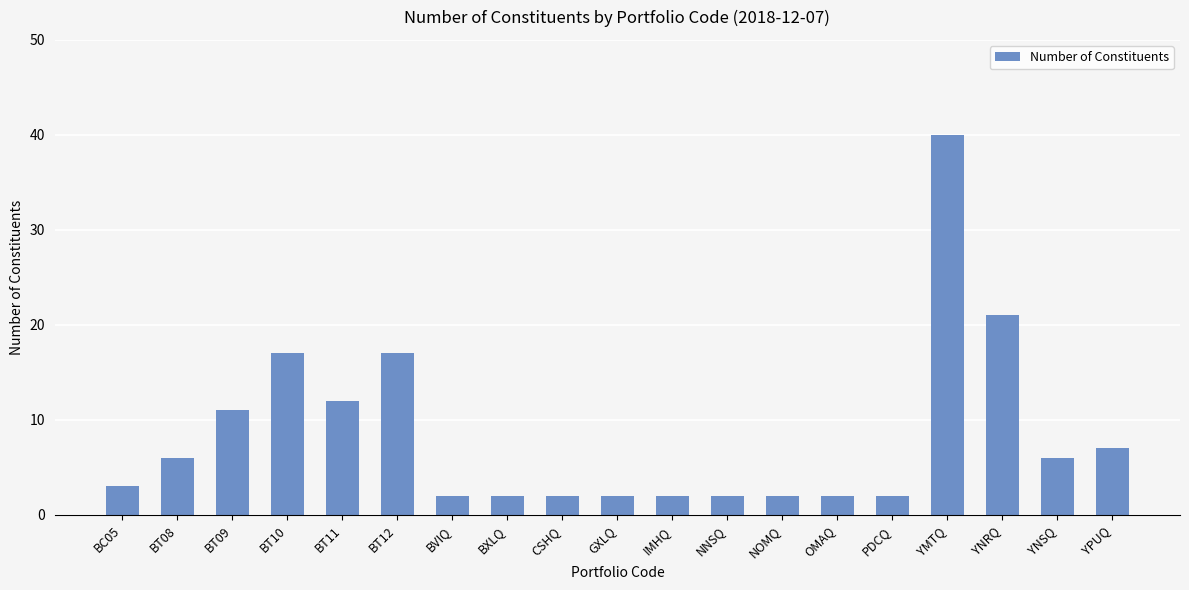

How many series are shown in this chart?

1